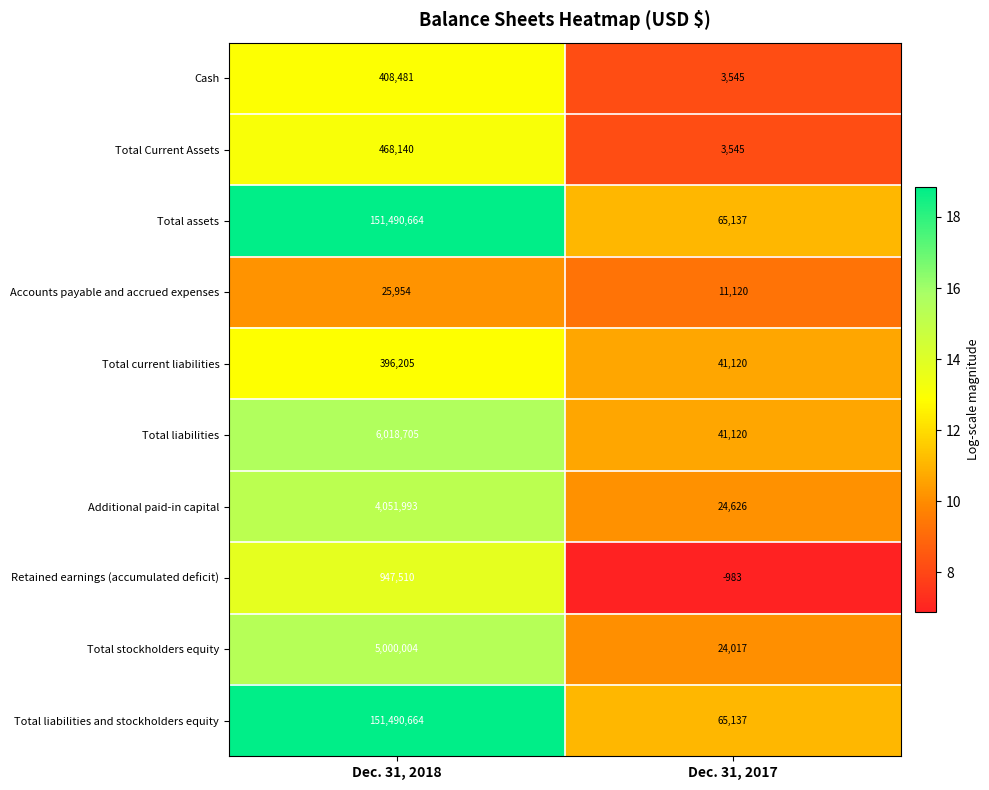

What is the spread (max minus min) of values at Dec. 31, 2018?

151464710